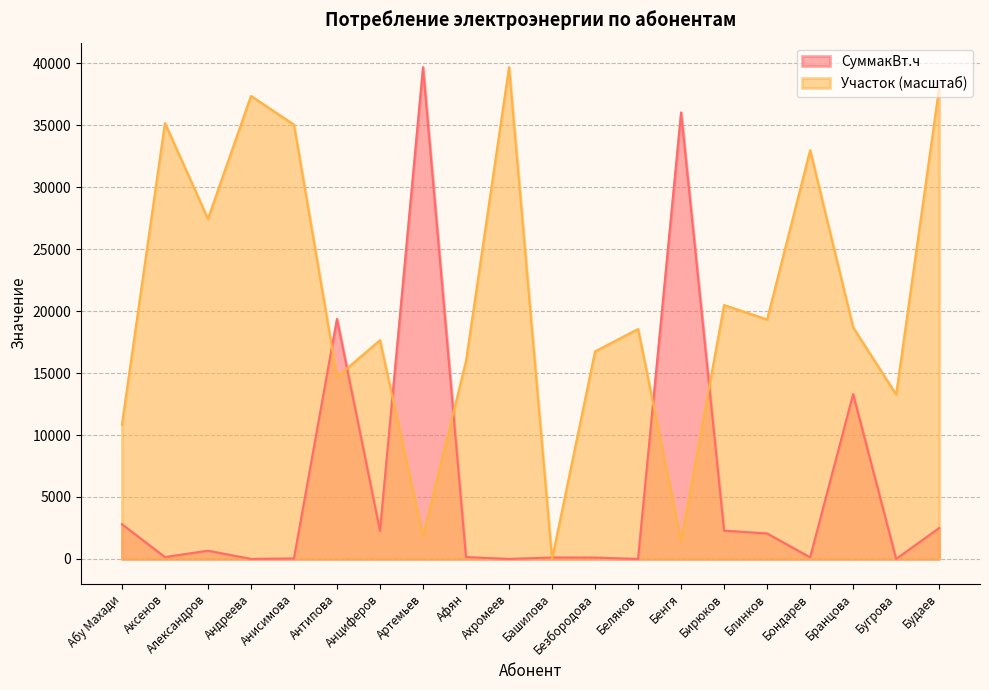

Between Ахромеев and Будаев, which series saw the biggest shift?

СуммакВт.ч